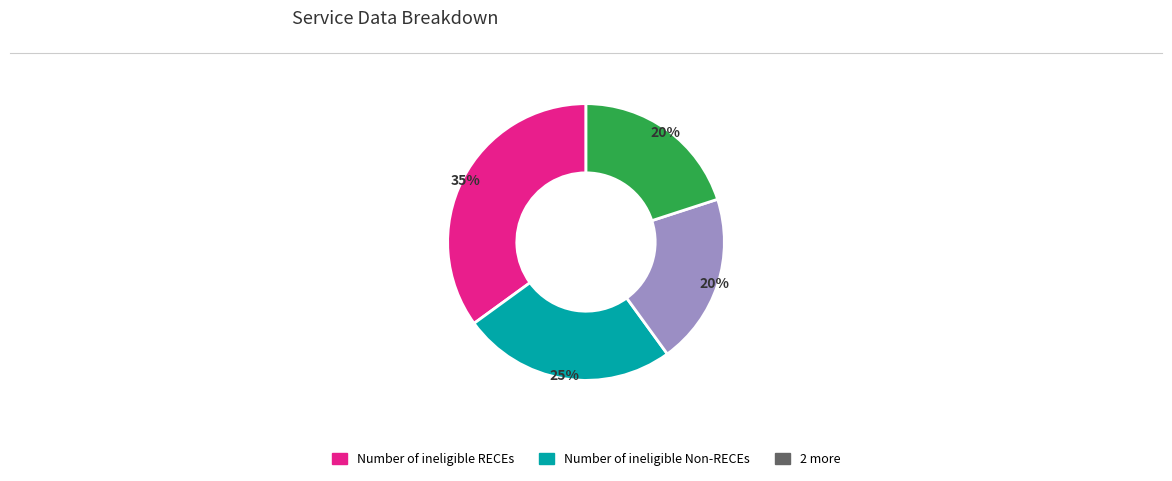

To the nearest percent, what is the average slice percentage?

25%